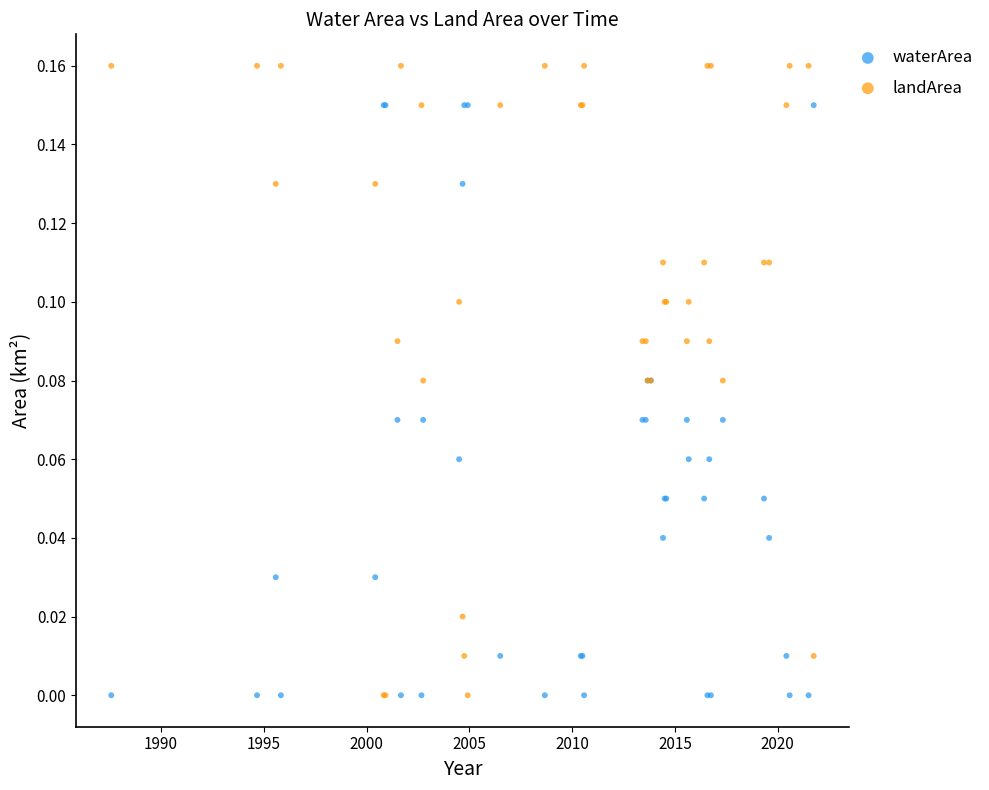

What are all the series names shown in the legend?

waterArea, landArea